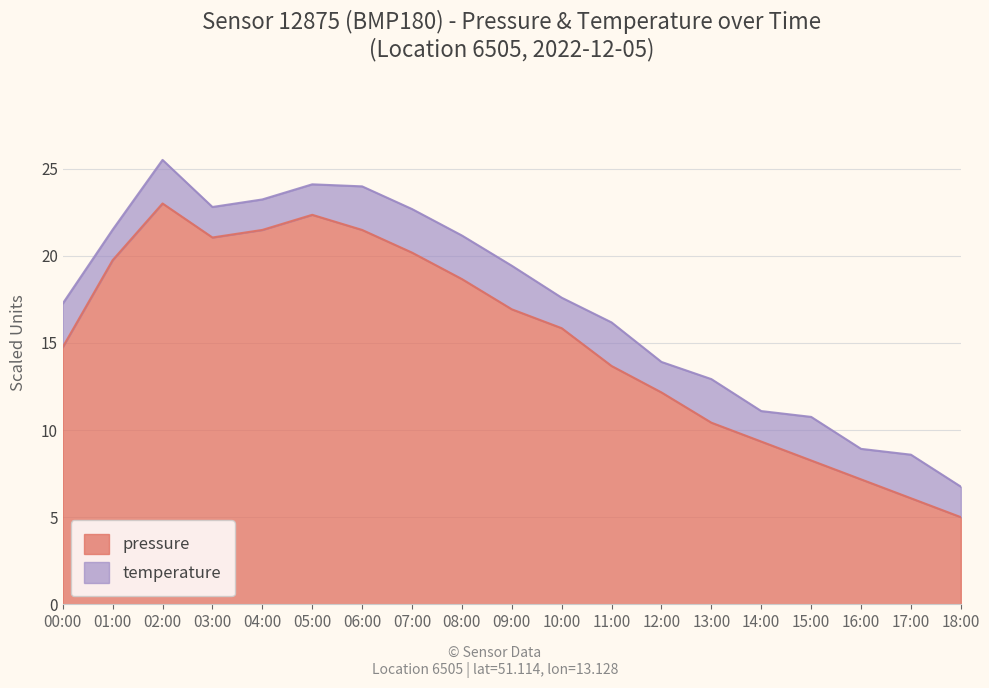

List the labels in order of value, smallest first.

18:00, 17:00, 16:00, 15:00, 14:00, 13:00, 12:00, 11:00, 00:00, 10:00, 09:00, 08:00, 01:00, 07:00, 03:00, 04:00, 06:00, 05:00, 02:00